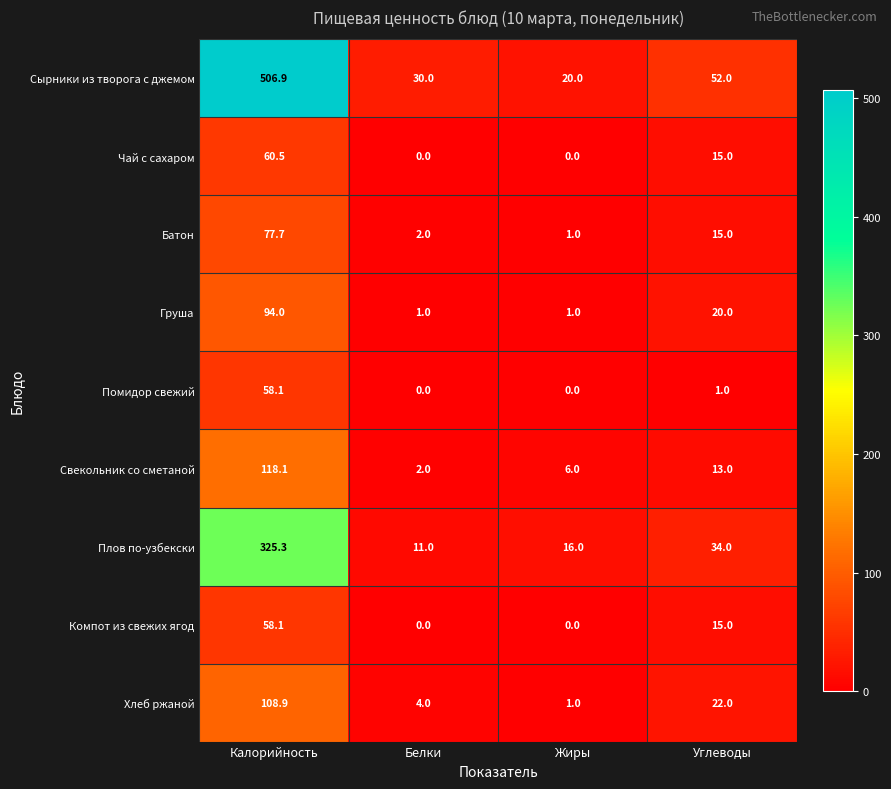

What is the average value of the Помидор свежий series?

14.8